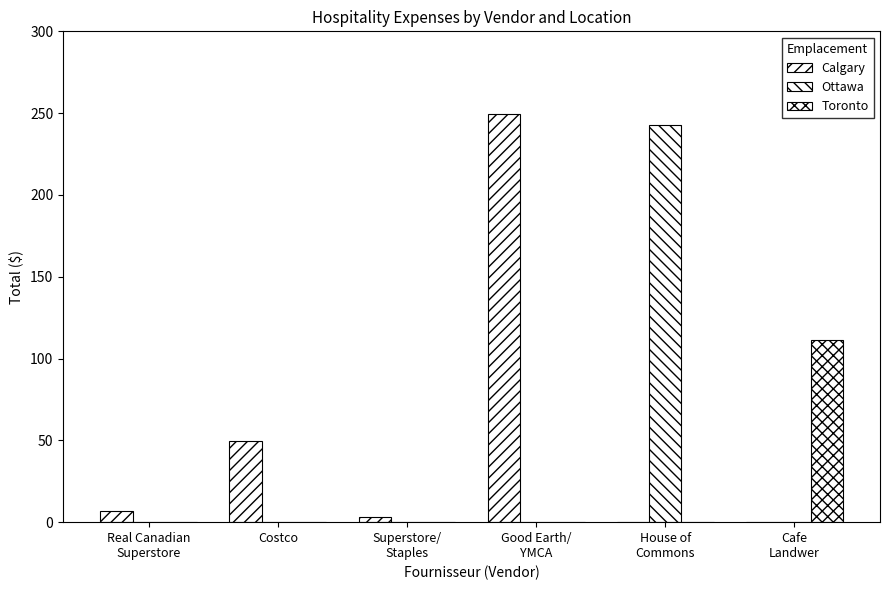

What is the average value of the Calgary series?

51.5